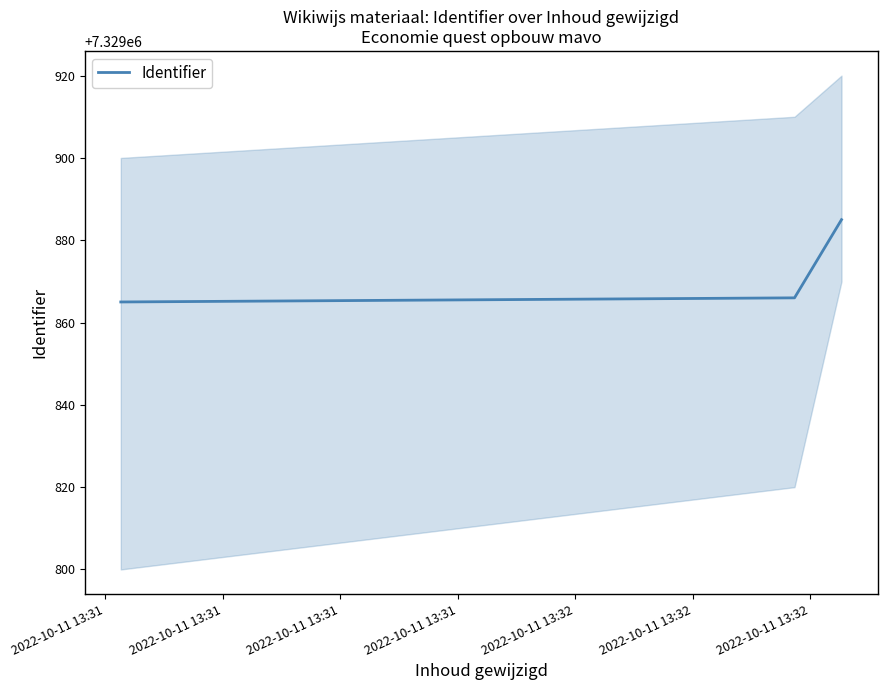

Rank the categories by value from lowest to highest.

2022-10-11 13:31, 2022-10-11 13:31, 2022-10-11 13:31